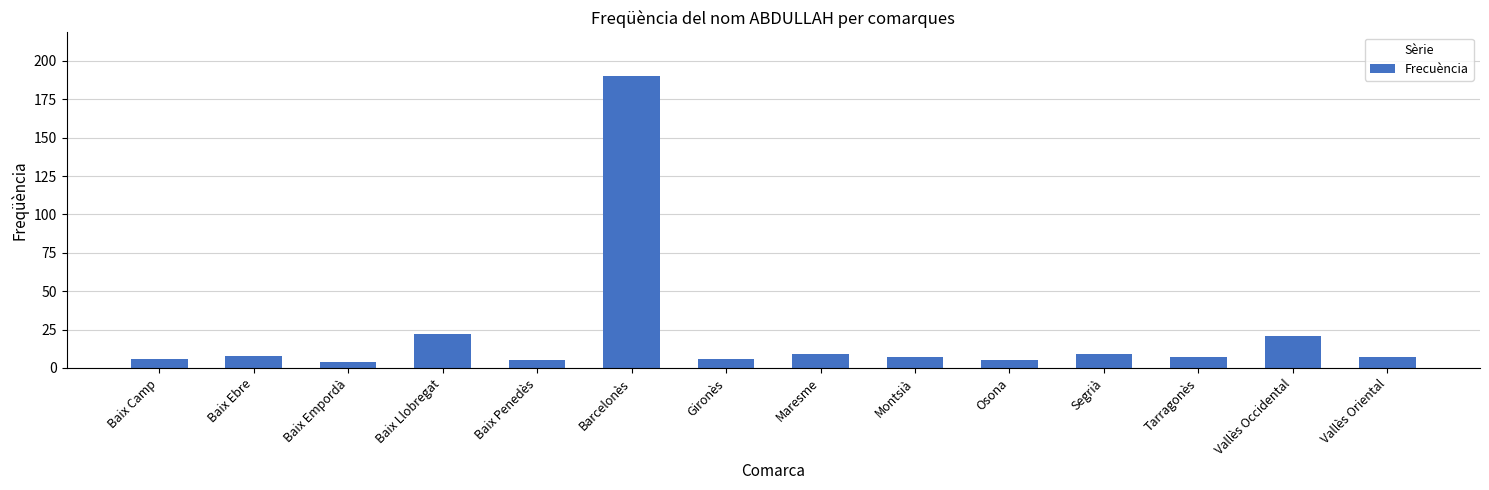

What position from the left is Baix Penedès?

5